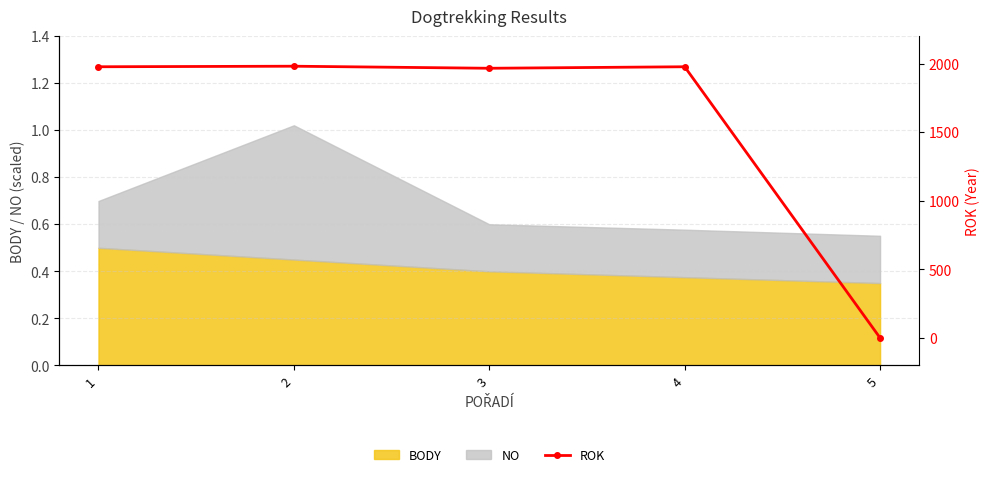

True or false: there are more than 1 points higher than both neighbors.

True